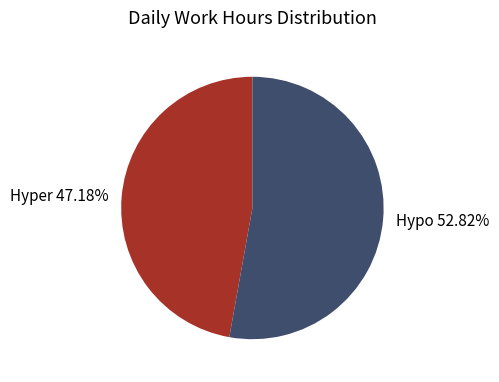

What is the smallest slice in the pie chart?

Hyper 47.18%